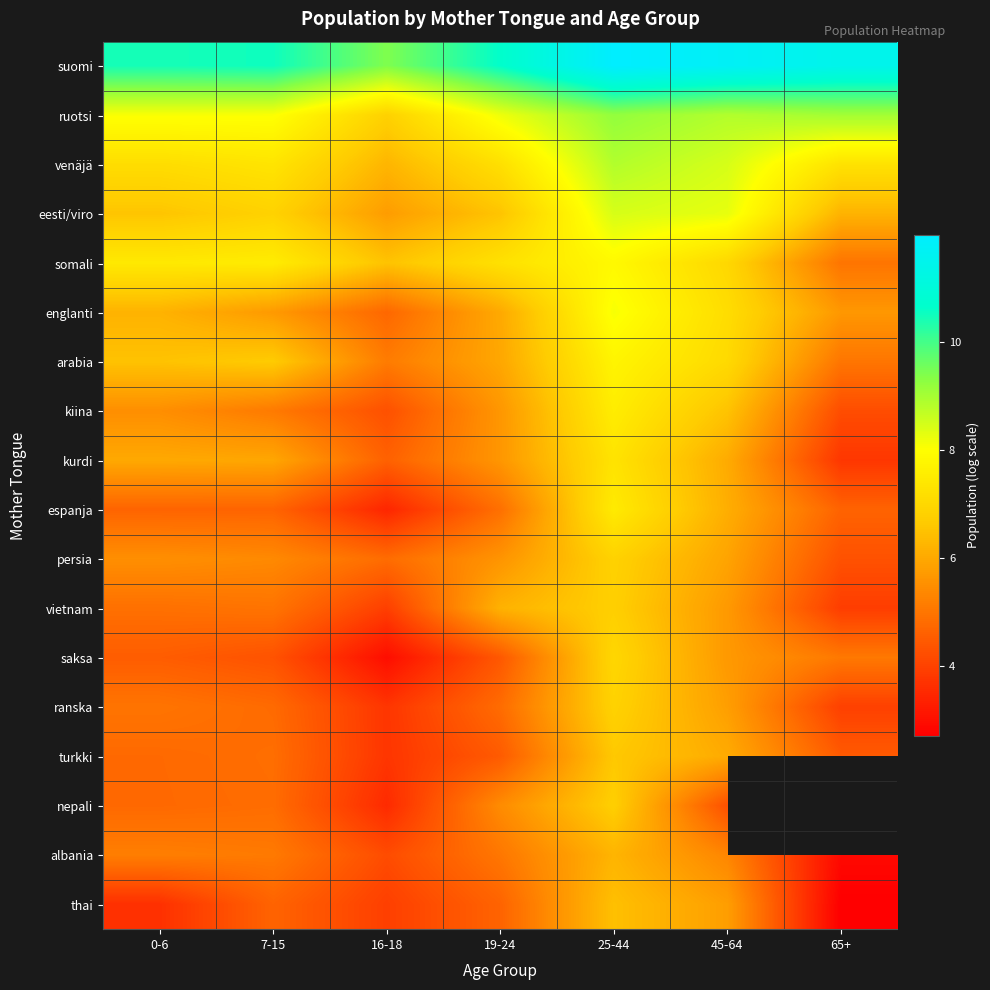

Rank the series at 65+ from highest to lowest value.

suomi, ruotsi, venäjä, eesti/viro, englanti, saksa, arabia, somali, espanja, turkki, persia, kiina, ranska, vietnam, kurdi, nepali, albania, thai